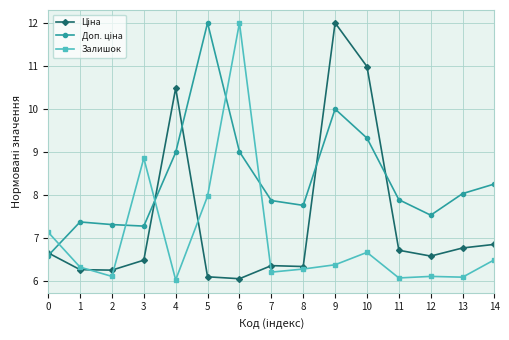

At which category does Залишок reach its first local peak?

3